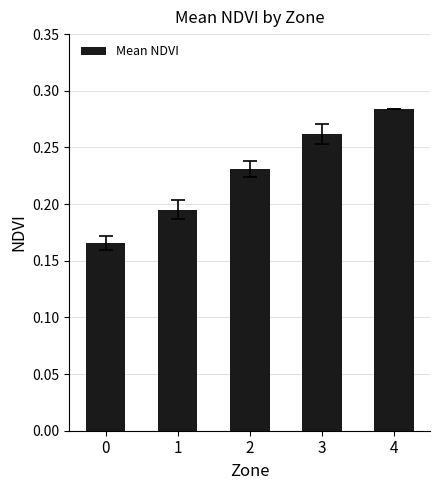

What is the sum of all values?

1.1